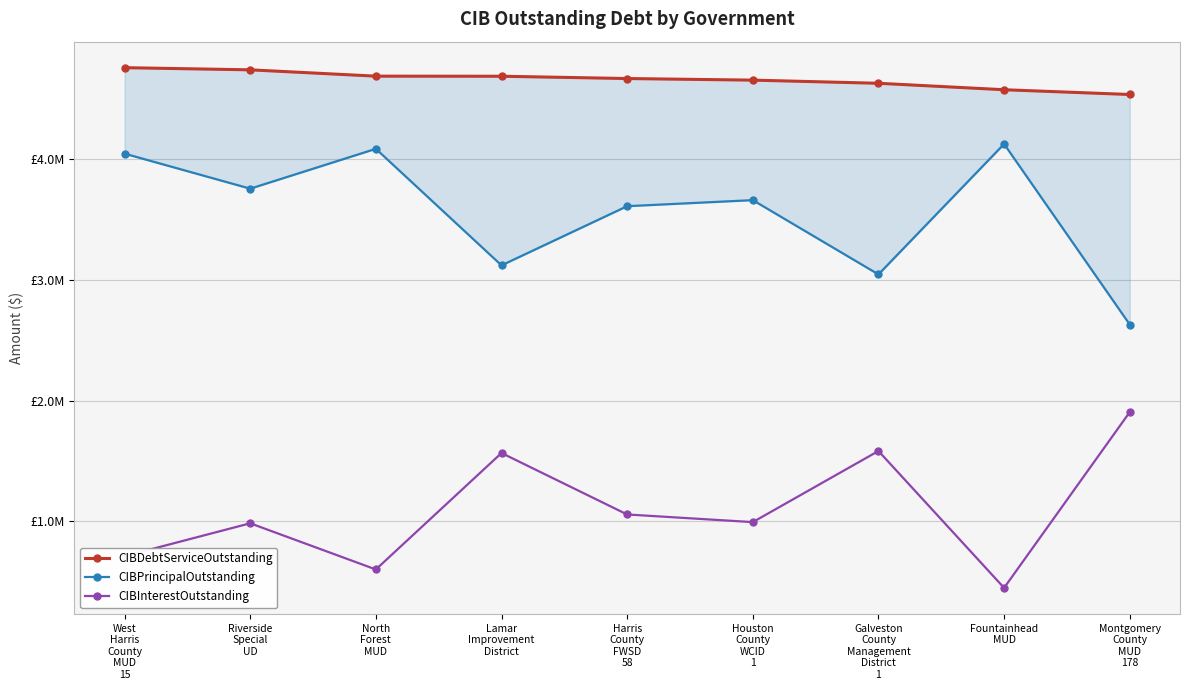

Rank the series at Harris
County
FWSD
58 from lowest to highest value.

CIBInterestOutstanding, CIBPrincipalOutstanding, CIBDebtServiceOutstanding